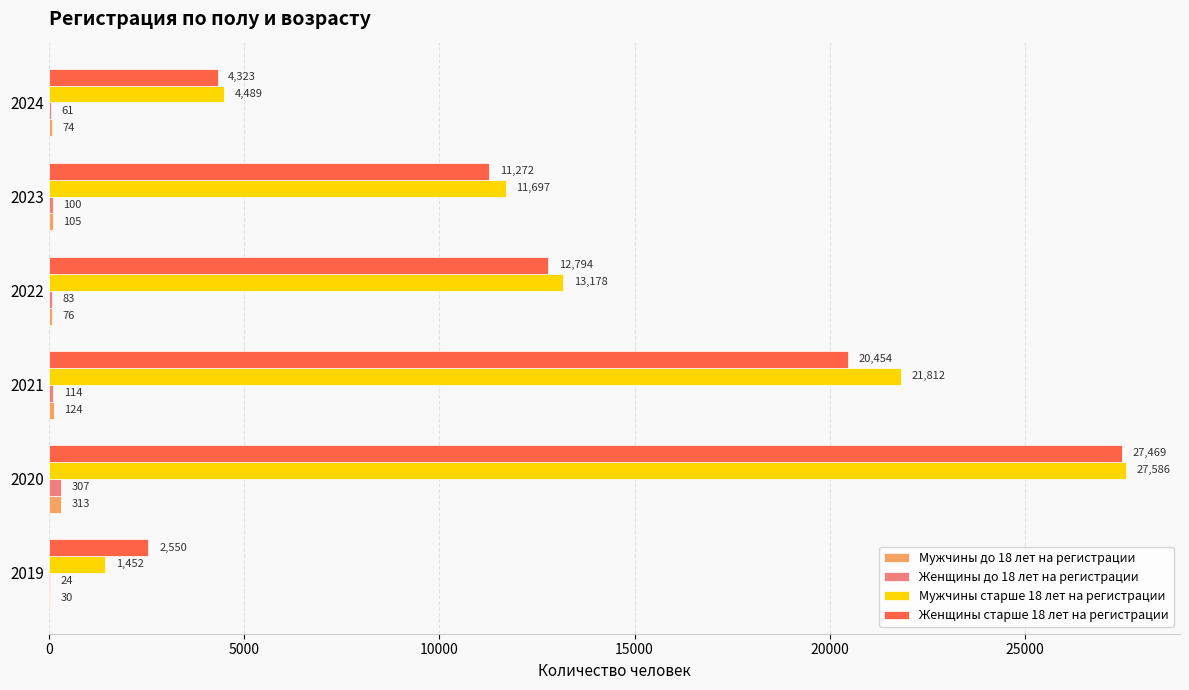

Is the value of Женщины до 18 лет на регистрации at 2023 greater than the value of Женщины старше 18 лет на регистрации at 2020?

No